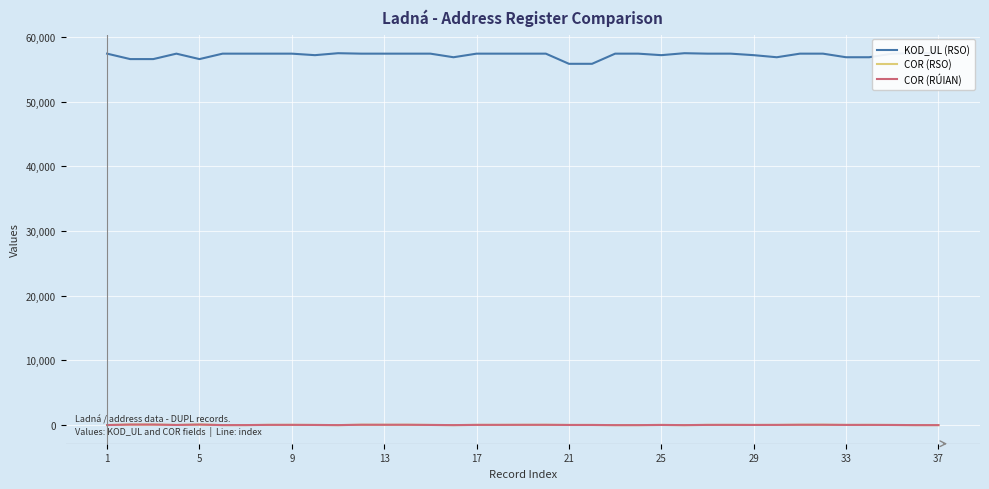

The value of COR (RSO) at 11 is 35. True or false?

False